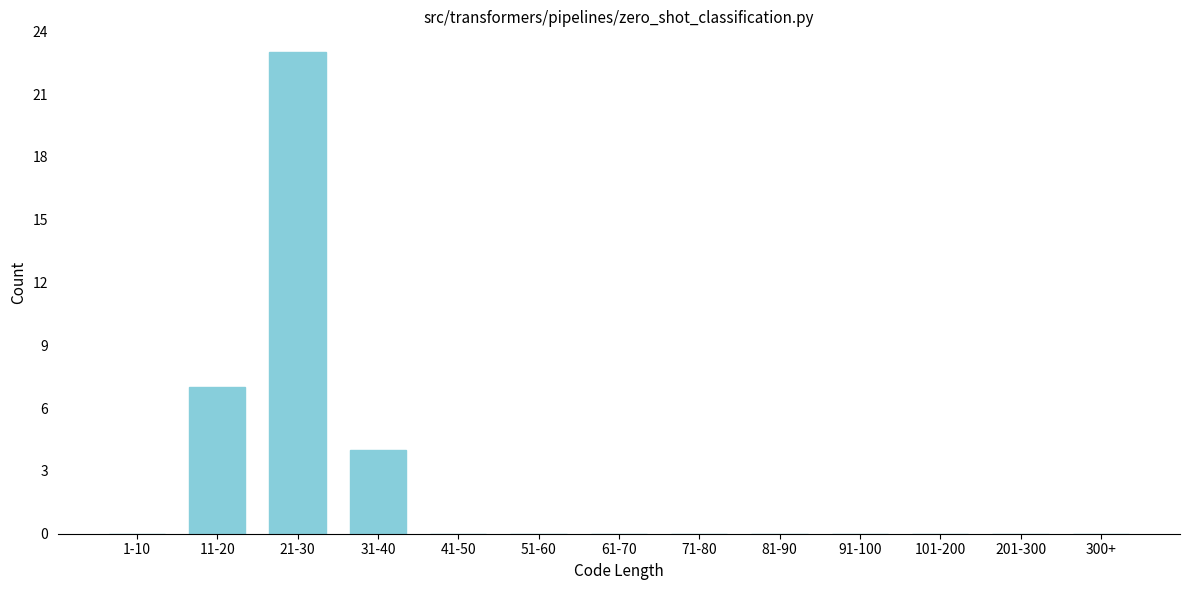

Reading left to right, extract all data points from this chart.

1-10=0	11-20=7	21-30=23	31-40=4	41-50=0	51-60=0	61-70=0	71-80=0	81-90=0	91-100=0	101-200=0	201-300=0	300+=0